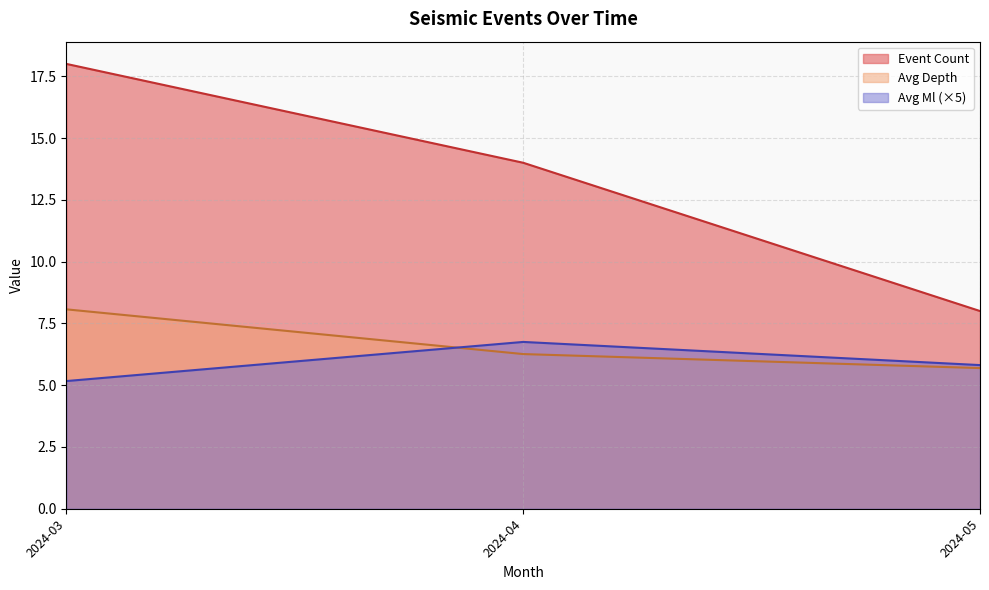

How many categories are shown in the chart?

3